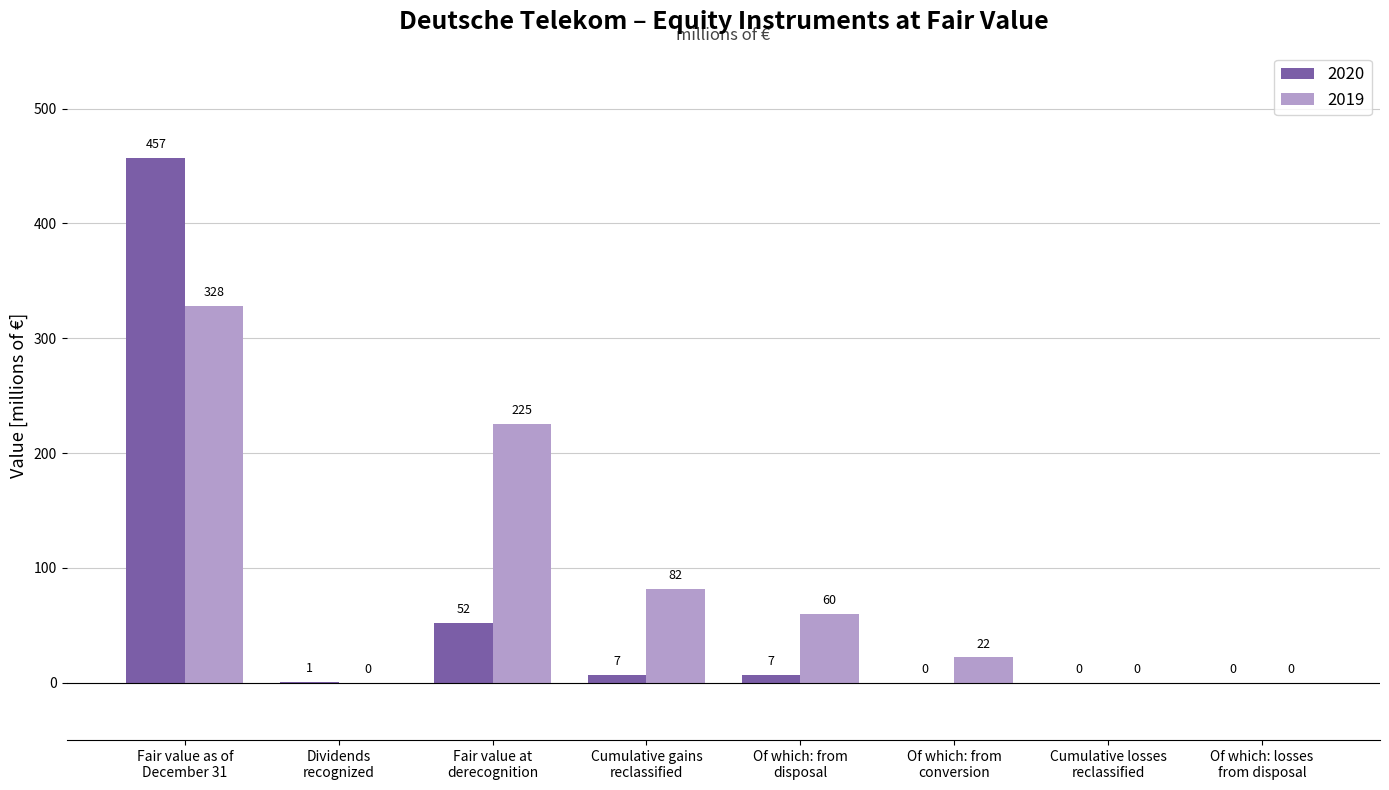

Reading left to right, list all the values displayed in this chart.

2020: 457	1	52	7	7	0	0	0
2019: 328	0	225	82	60	22	0	0